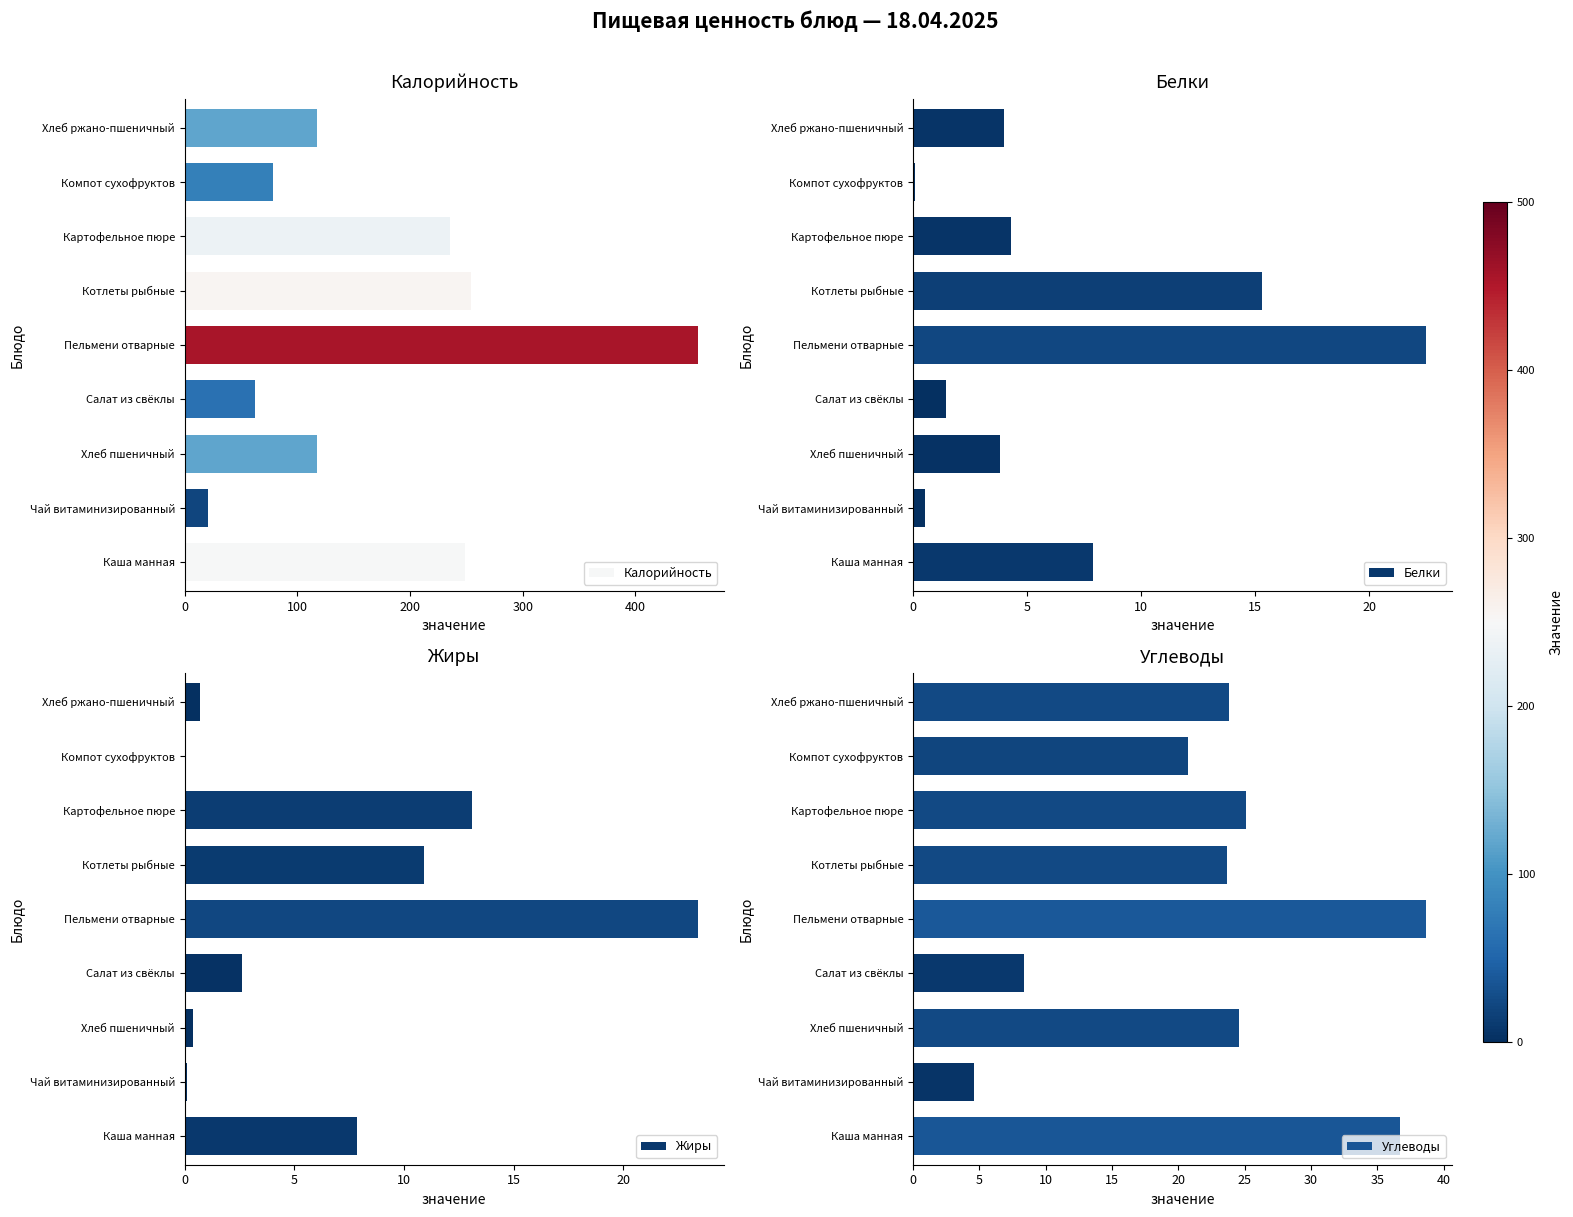

What are all the series names shown in the legend?

Калорийность, Белки, Жиры, Углеводы